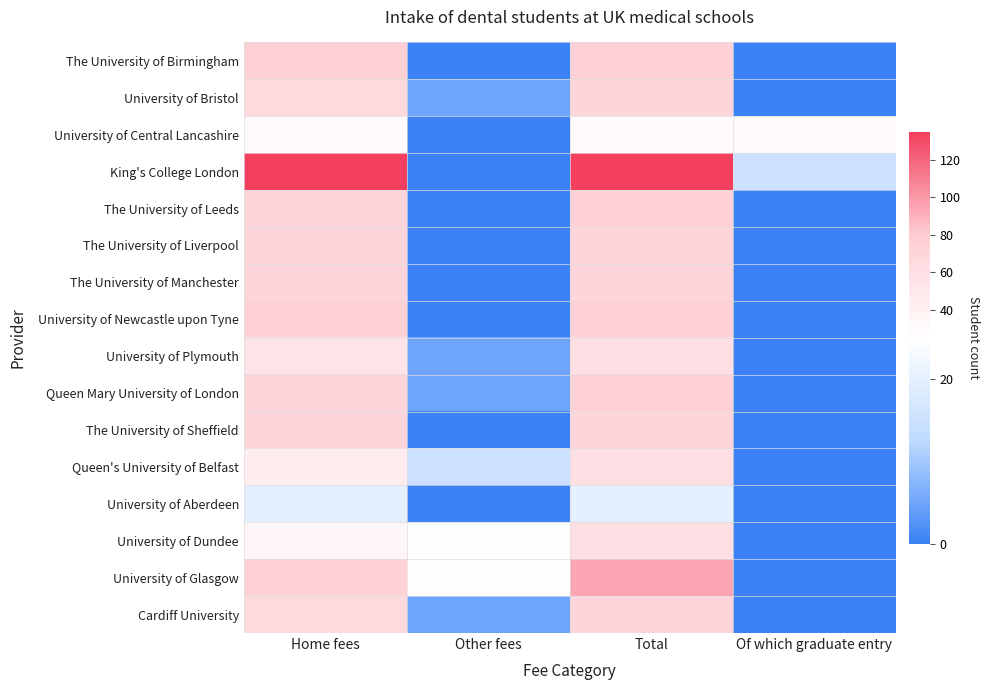

At which category is the sum across all series the highest?

Total